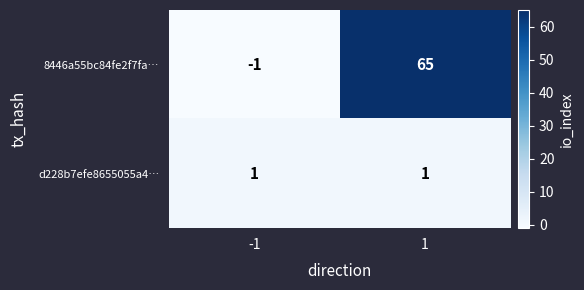

Is the value of 8446a55bc84fe2f7fa… at -1 greater than the value of d228b7efe8655055a4… at 1?

No